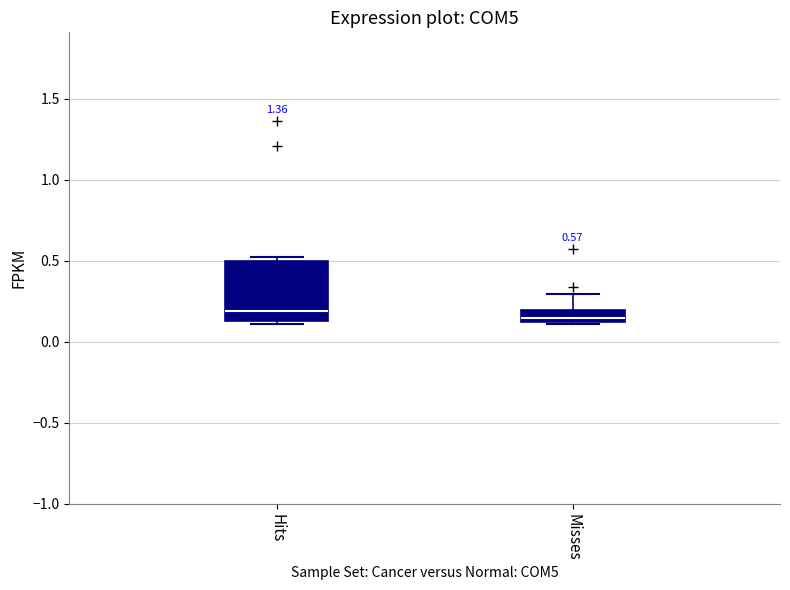

Comparing the boxes themselves (not the whiskers), which one is the tallest?

Hits